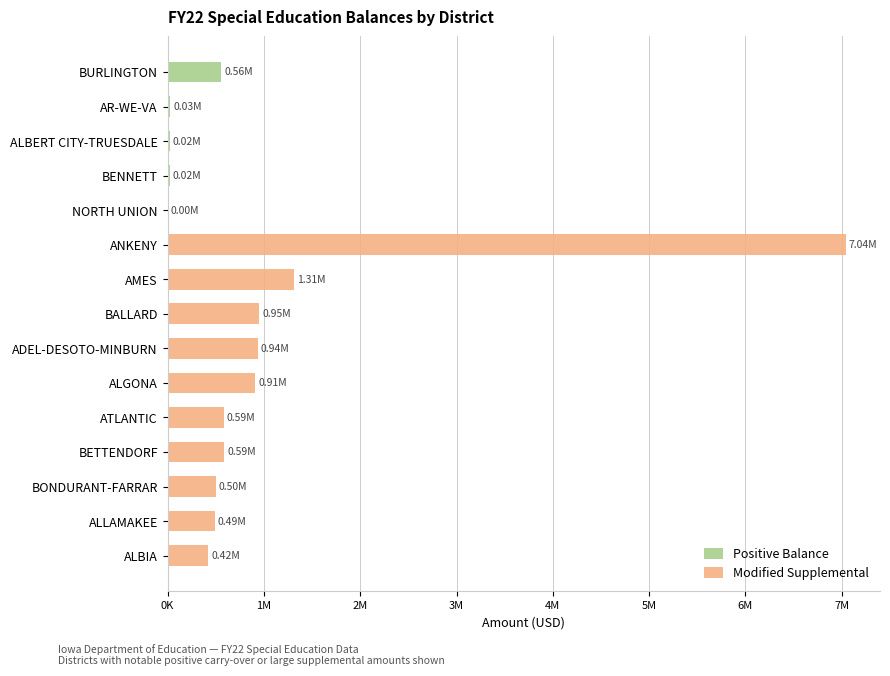

Rank the series at ALBIA from highest to lowest value.

Modified Supplemental, Positive Balance